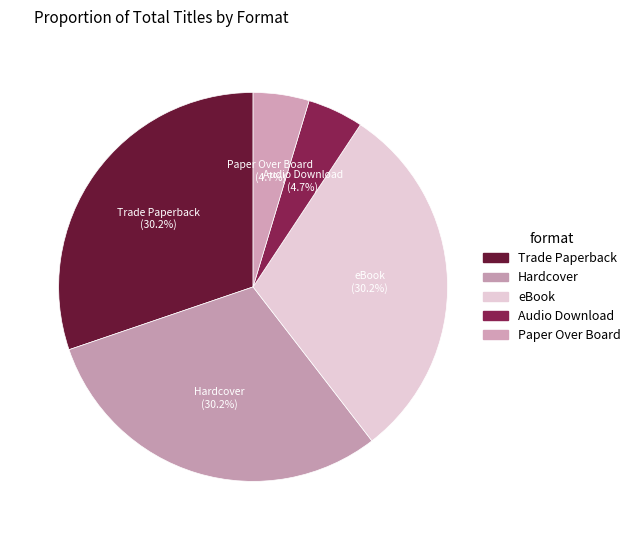

Does Trade Paperback account for over 50% of the chart?

No